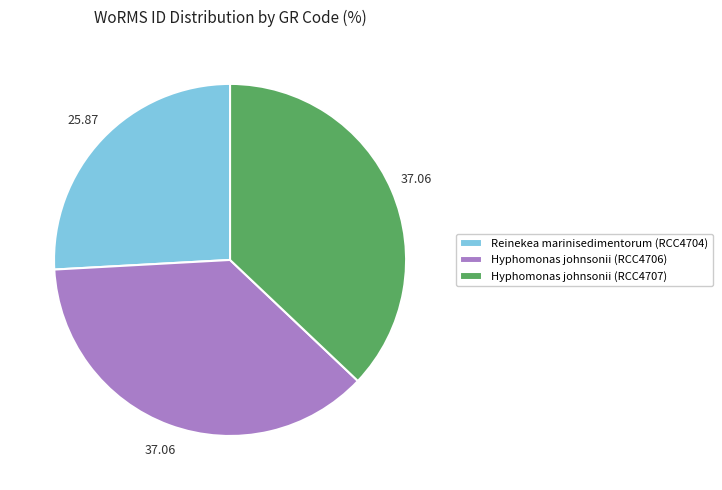

Is it true that Hyphomonas johnsonii (RCC4707) is 26% of the pie?

False